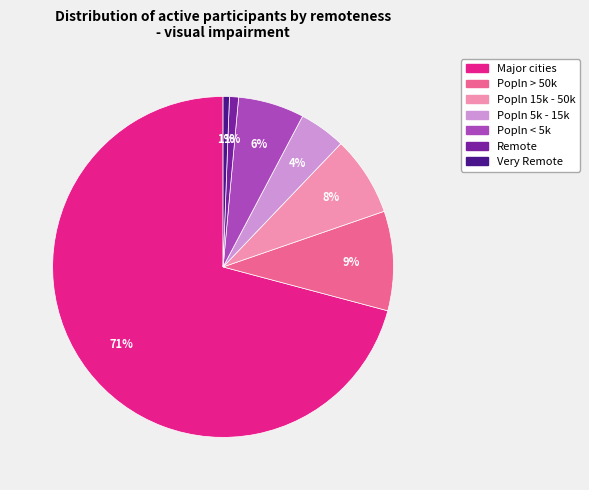

What is the largest slice in the pie chart?

Major cities